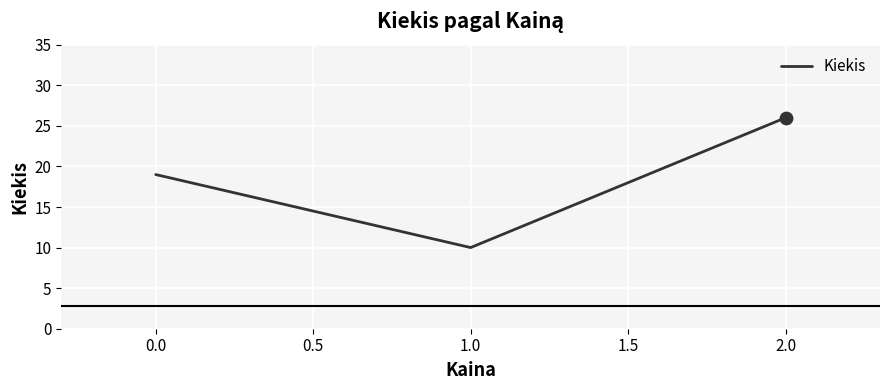

What is the ratio of the value at 1.0 to the value at 2.0?

0.4